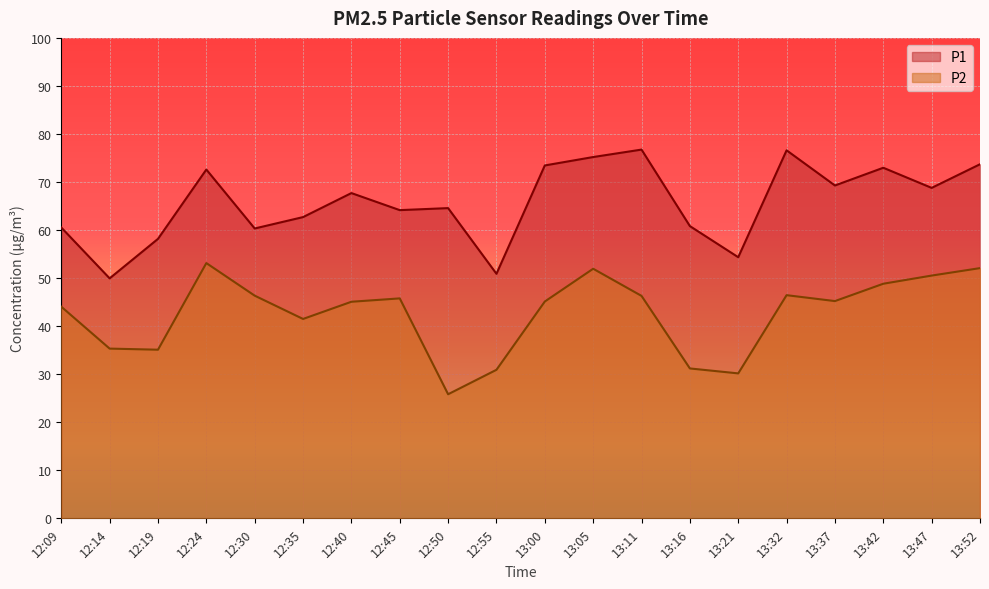

At which category is the sum across all series the highest?

13:05